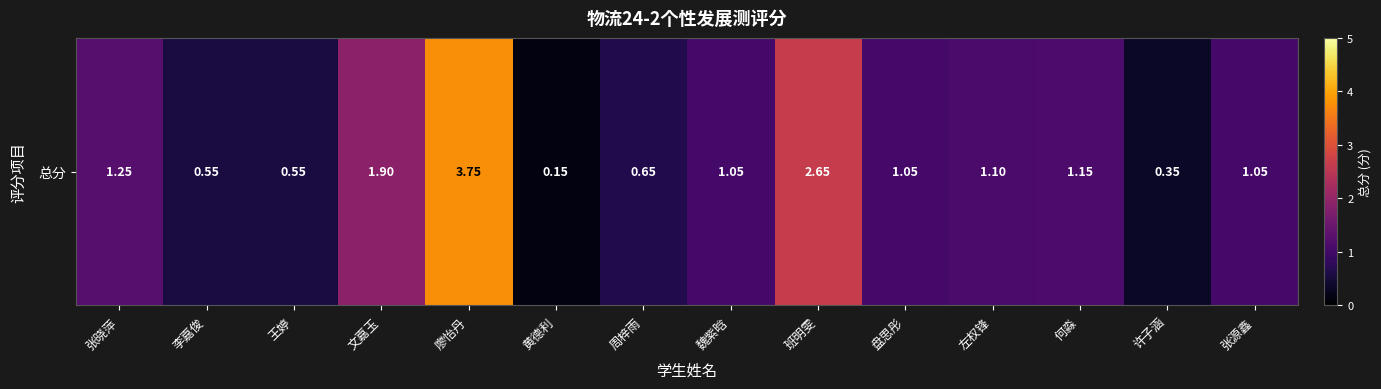

What is the change in value from 左权锋 to 许子涵?

-0.8